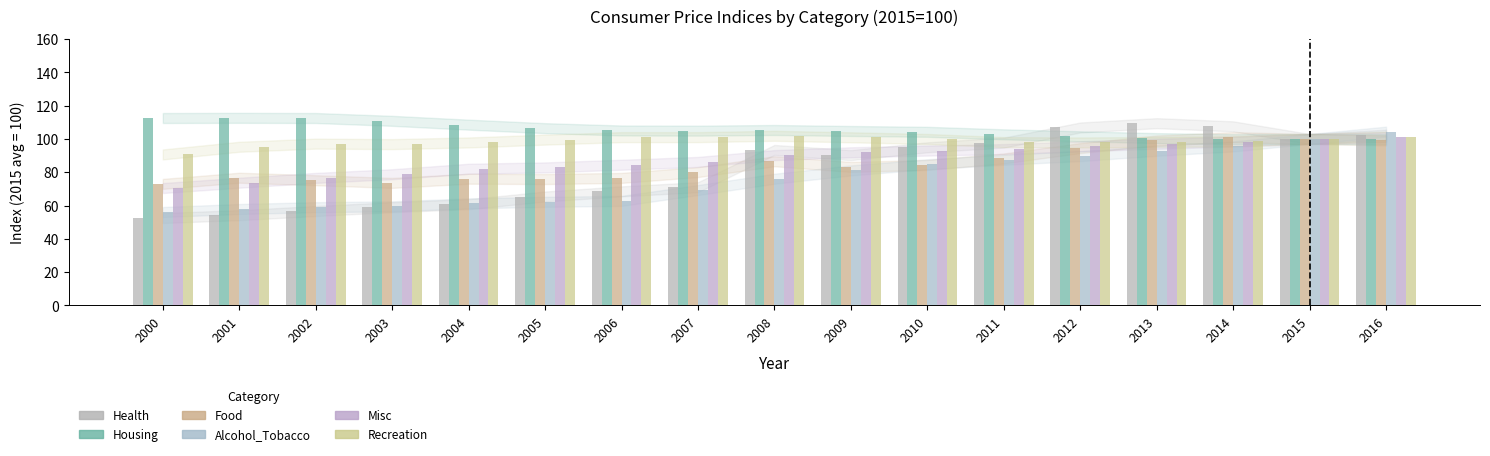

What is the sum of the Housing values at 2003 and 2007?

215.9